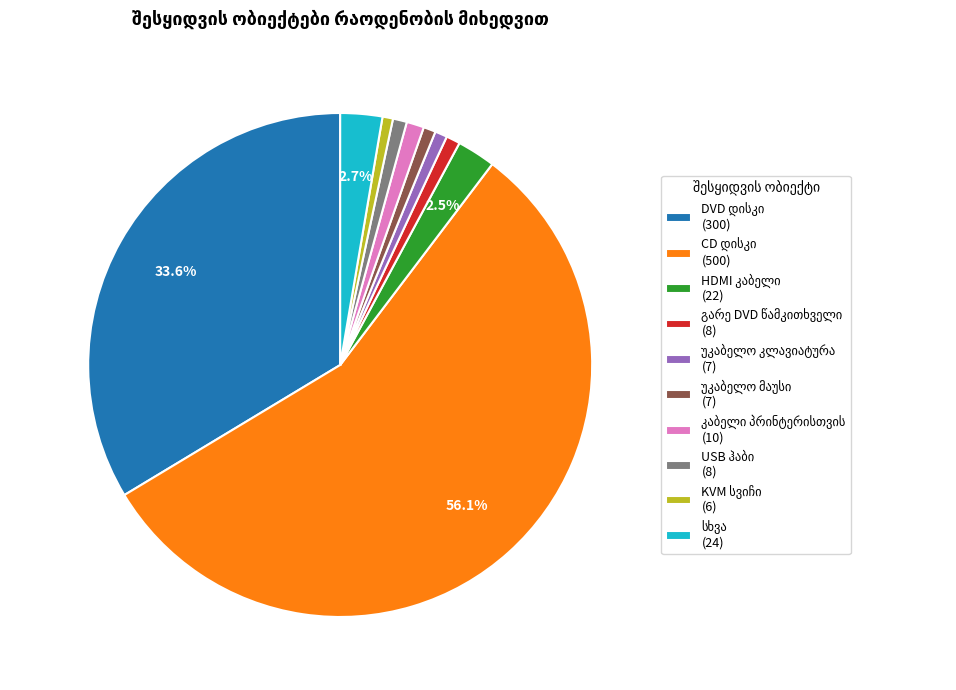

Is there a majority slice in this chart?

Yes